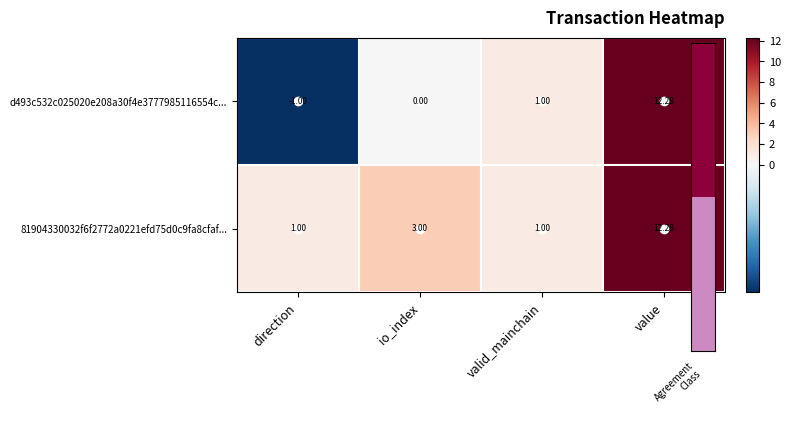

Rank the categories by d493c532c025020e208a30f4e3777985116554c... value from highest to lowest.

value, valid_mainchain, io_index, direction